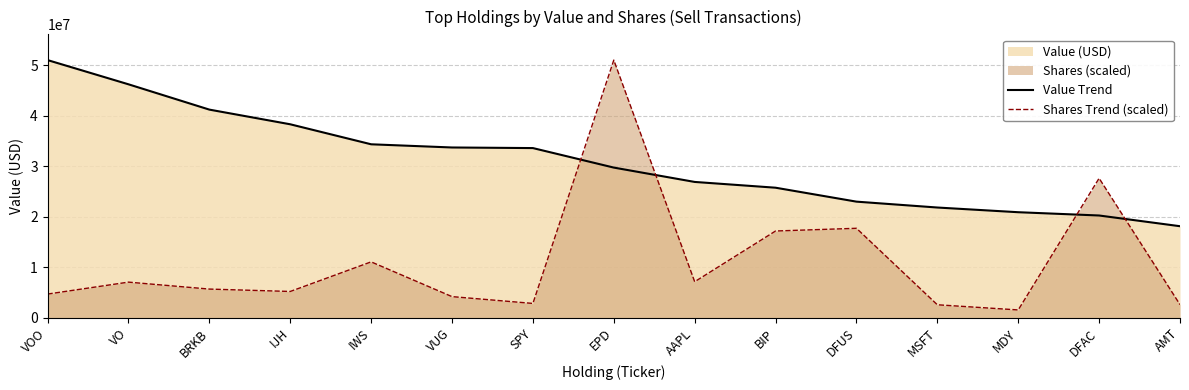

What is the sum of the Value Trend values at AAPL and DFUS?

49898000.0